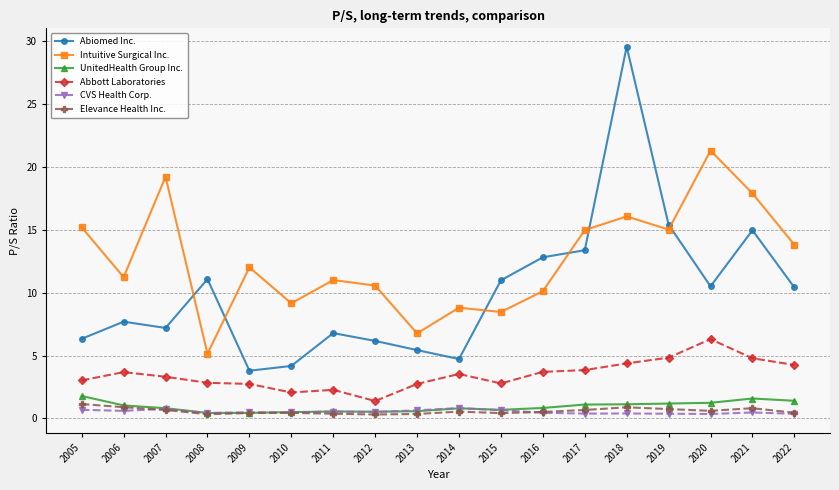

Which series has the widest spread of values?

Abiomed Inc.